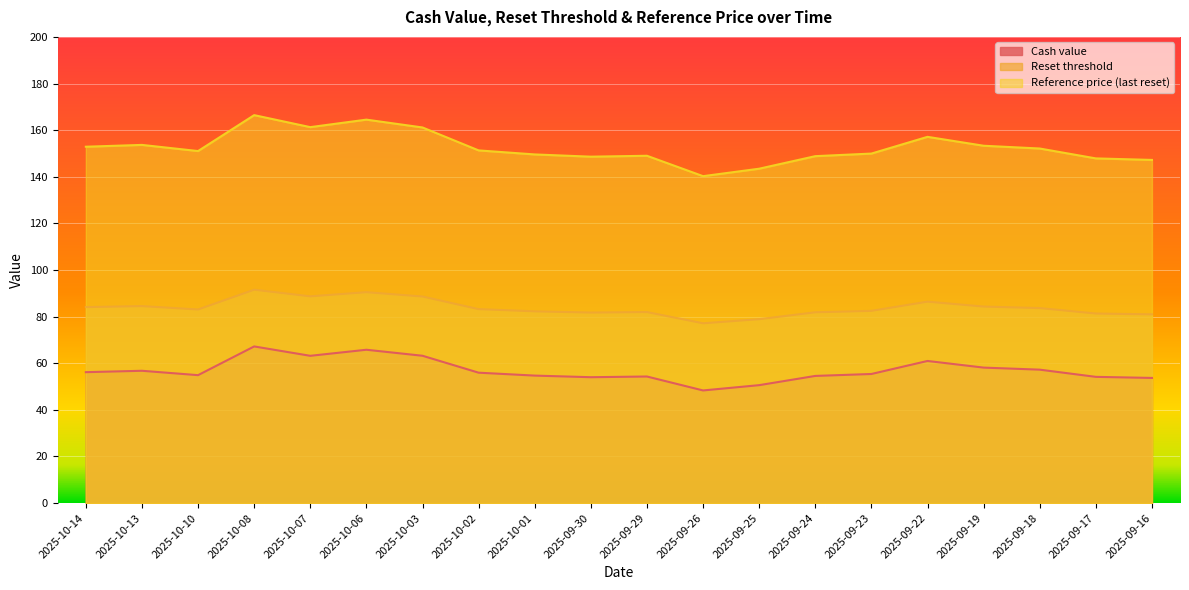

What is the label of the 9th point from the left?

2025-10-01